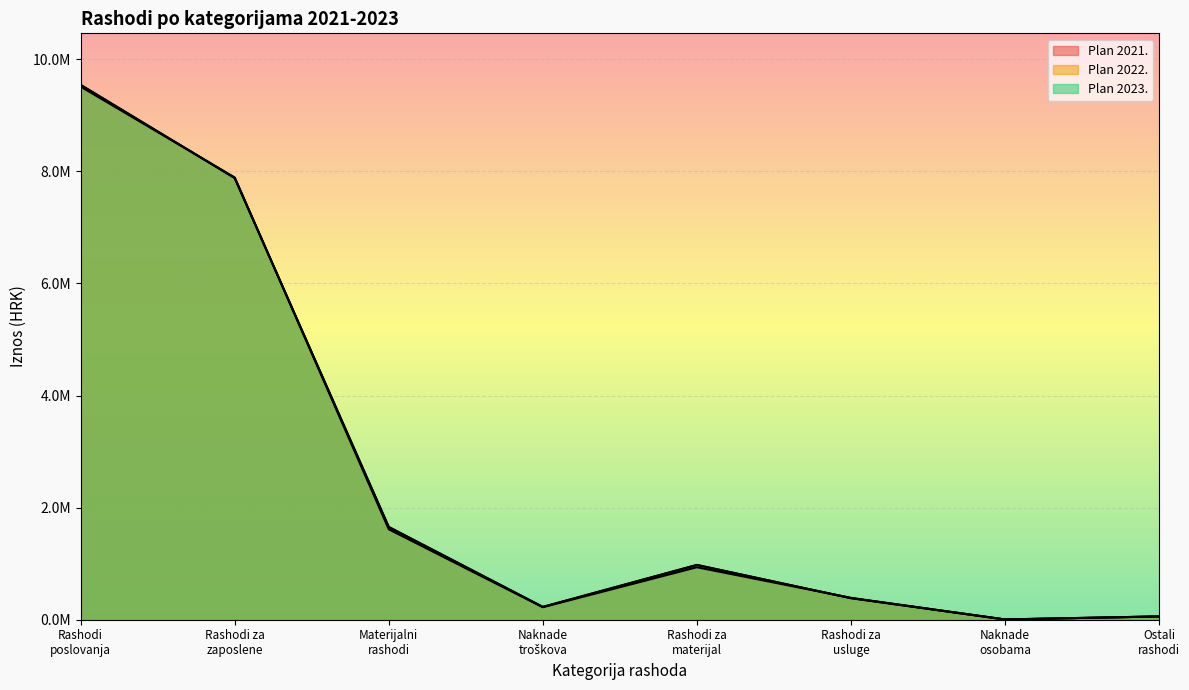

At which category does Plan 2022. reach its first local valley?

Naknade
troškova